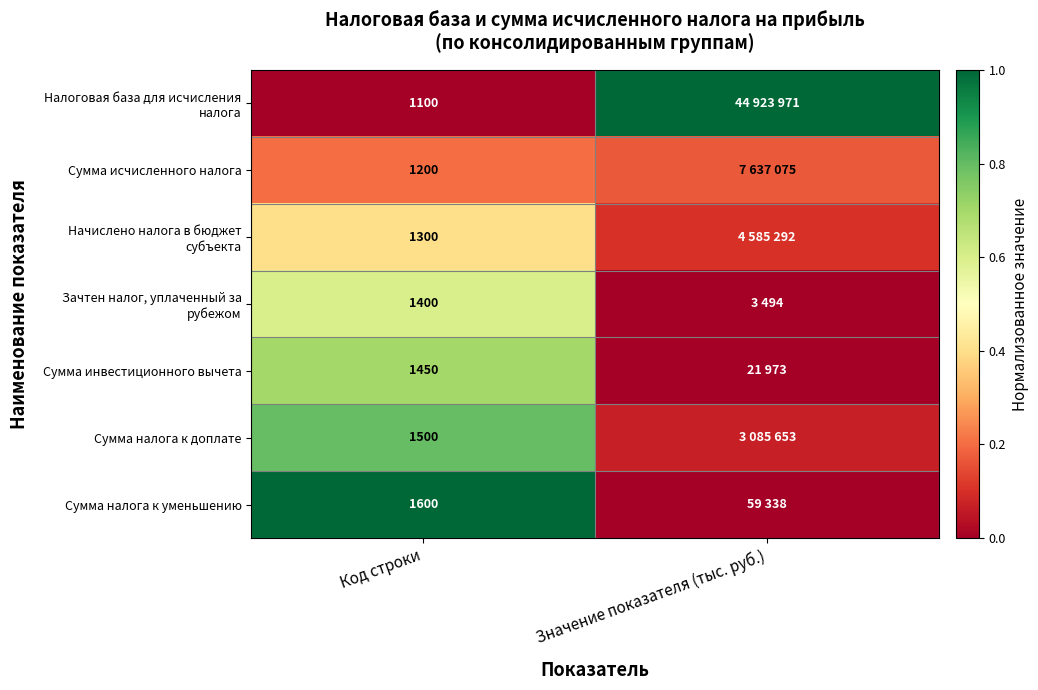

Is it true that Сумма налога к доплате equals 0.8 at Код строки?

True